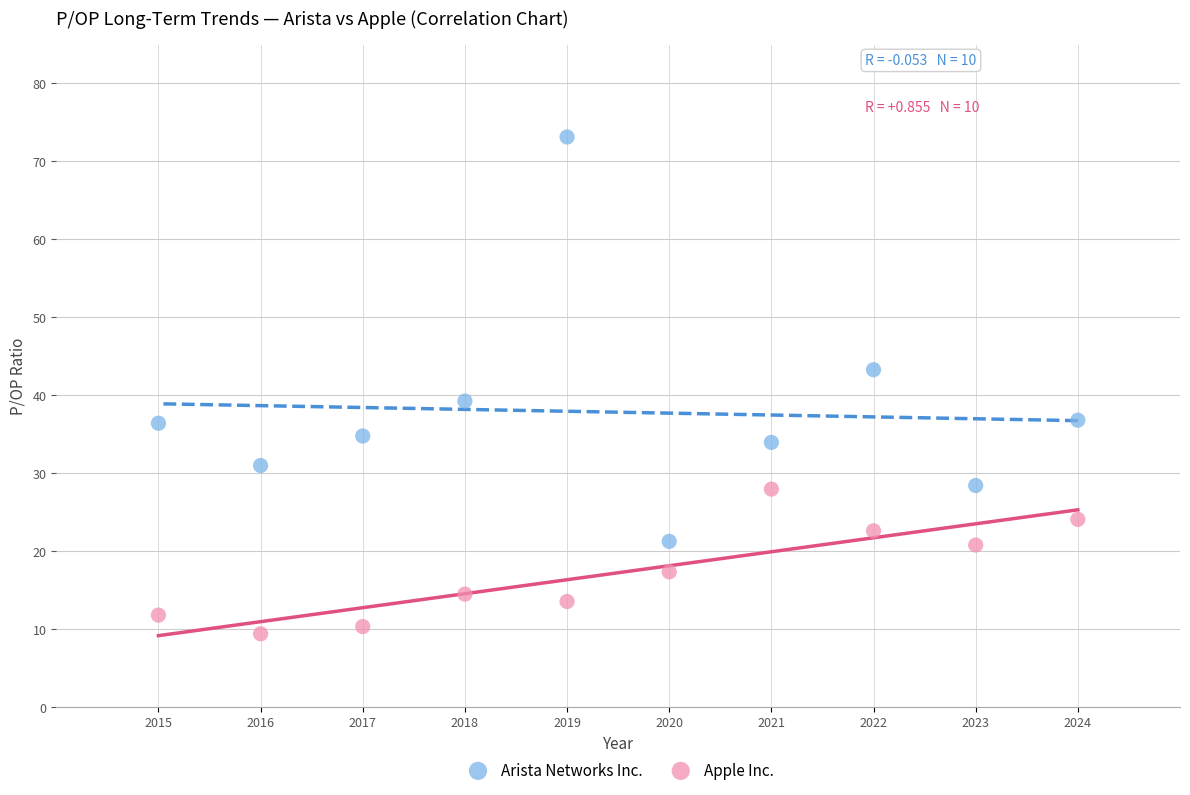

Which series has the widest spread of Y values?

Arista Networks Inc.